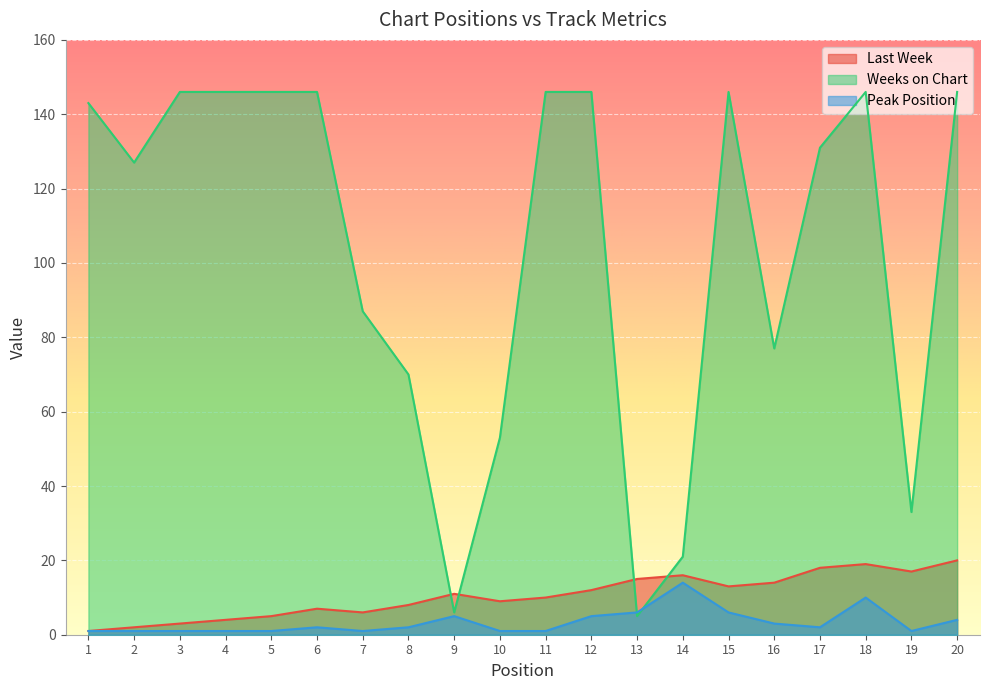

True or false: Weeks on Chart has more than 2 interior local peaks.

False